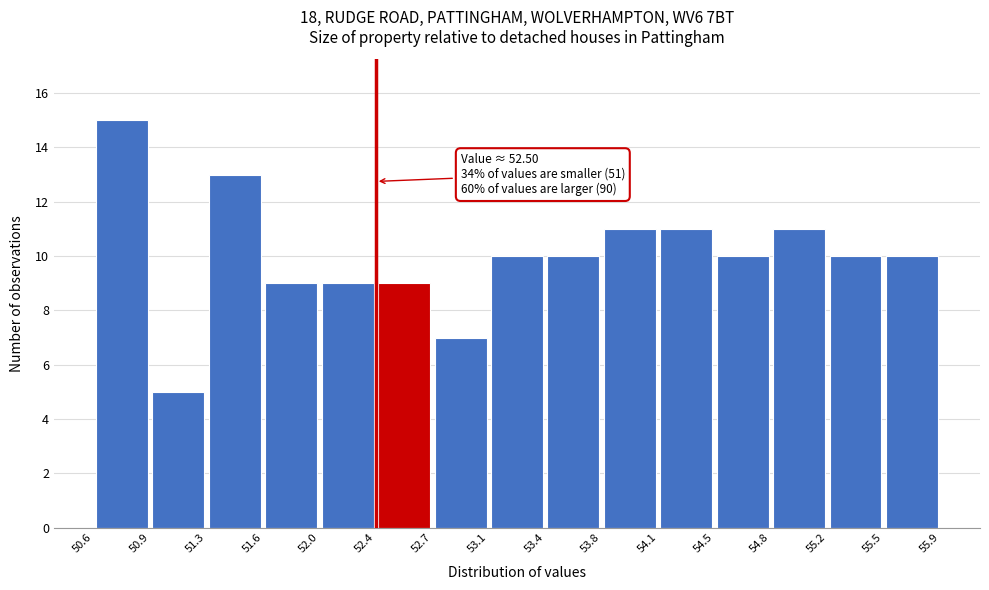

Over which range of the x-axis is the bar tallest?

50.6 to 50.9